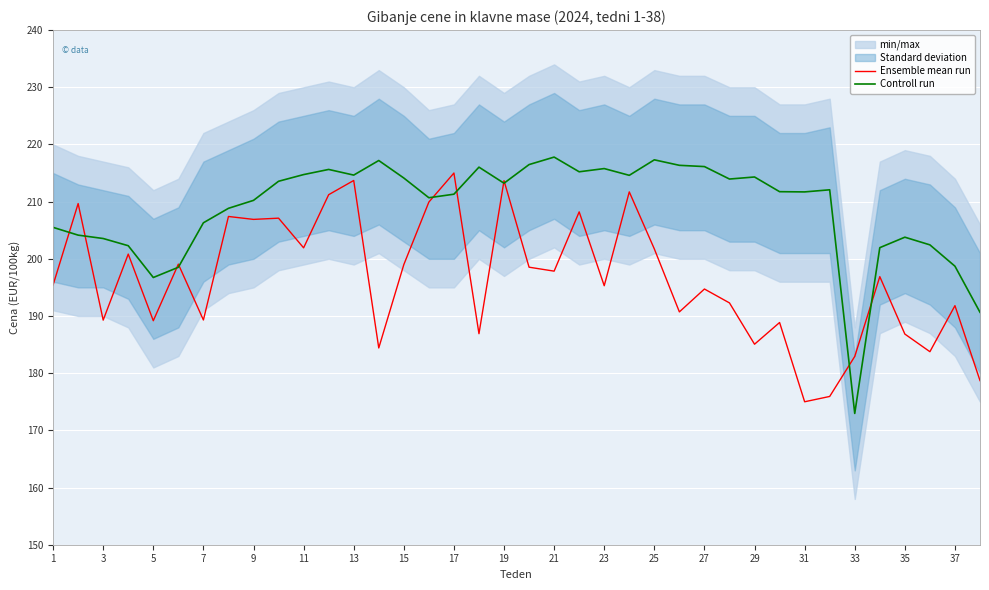

Reading right to left, extract all data points from this chart.

Ensemble mean run: 178.7	191.8	183.8	186.8	196.9	182.9	175.9	175.0	188.9	185.1	192.3	194.7	190.7	201.7	211.7	195.3	208.2	197.8	198.5	213.7	186.9	215.0	209.9	199.0	184.4	213.7	211.2	201.9	207.1	206.9	207.4	189.3	199.1	189.2	200.8	189.3	209.7	195.4
Controll run: 190.7	198.7	202.4	203.8	201.9	173.0	212.1	211.7	211.7	214.3	213.9	216.1	216.3	217.3	214.6	215.8	215.2	217.8	216.5	213.2	216.0	211.3	210.7	214.1	217.2	214.6	215.6	214.7	213.6	210.2	208.8	206.3	198.5	196.7	202.3	203.6	204.1	205.5